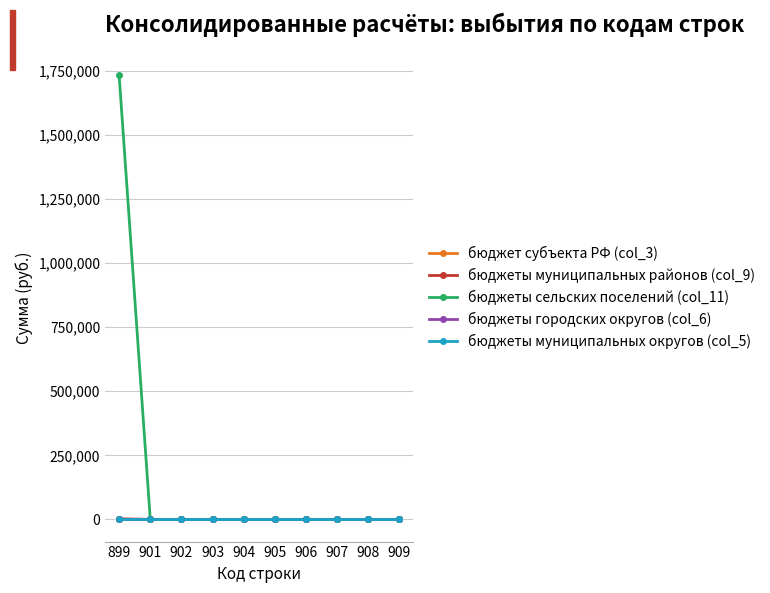

Where is бюджеты муниципальных округов (col_5) nearest to the value 0?

899